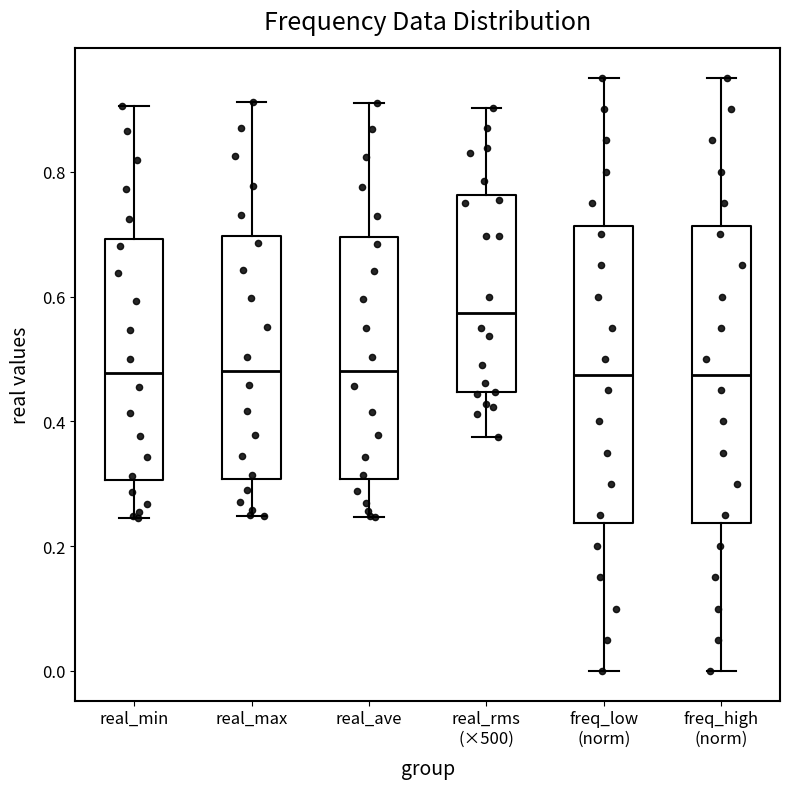

Reading left to right, transcribe this box plot: for each box, give where its median line is, the range the box spans, and where its two whiskers end, as read against the y-axis. The values are not printed on the chart, so give them approximately, as read against the axis.

real_min: median 0.48, box 0.30 to 0.70, whiskers 0.24 to 0.90
real_max: median 0.48, box 0.30 to 0.70, whiskers 0.24 to 0.92
real_ave: median 0.48, box 0.30 to 0.70, whiskers 0.24 to 0.90
real_rms (×500): median 0.58, box 0.44 to 0.76, whiskers 0.38 to 0.90
freq_low (norm): median 0.48, box 0.24 to 0.72, whiskers 0.00 to 0.96
freq_high (norm): median 0.48, box 0.24 to 0.72, whiskers 0.00 to 0.96